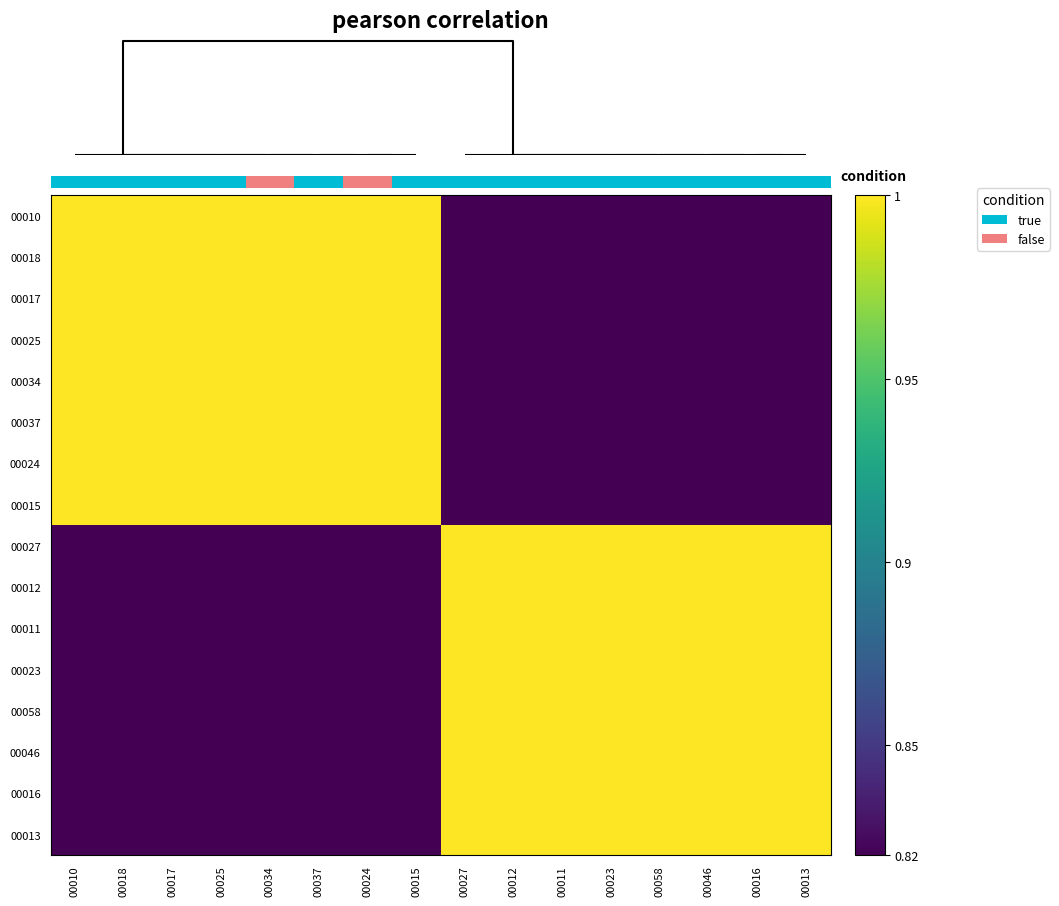

What is the minimum value for 00017?

0.8